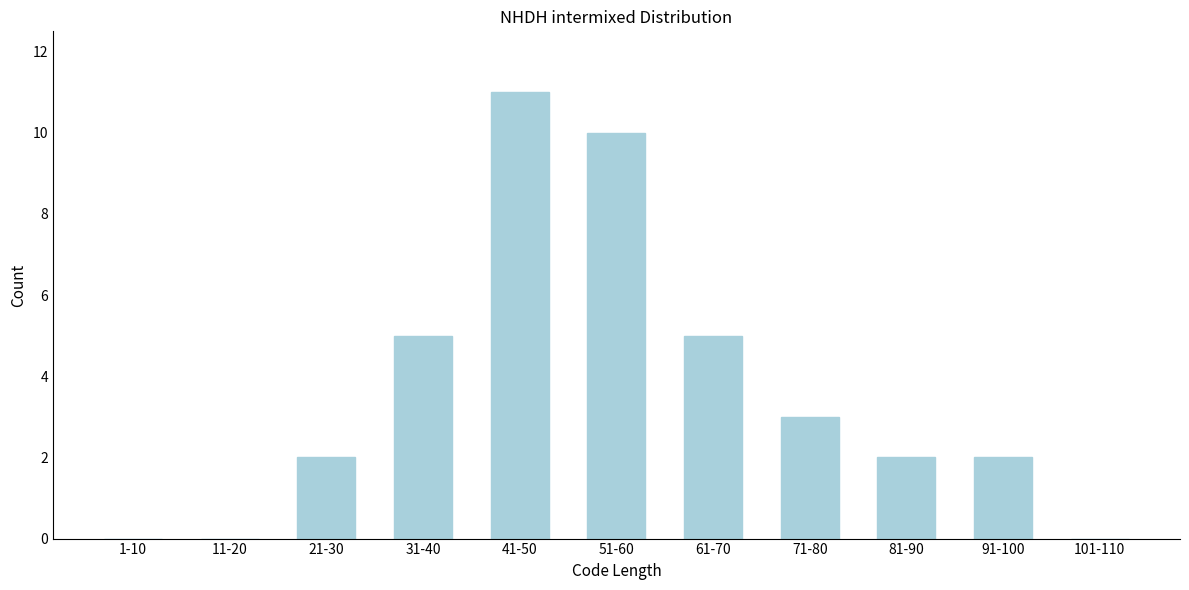

Reading right to left, transcribe all the data shown in this chart.

101-110=0	91-100=2	81-90=2	71-80=3	61-70=5	51-60=10	41-50=11	31-40=5	21-30=2	11-20=0	1-10=0